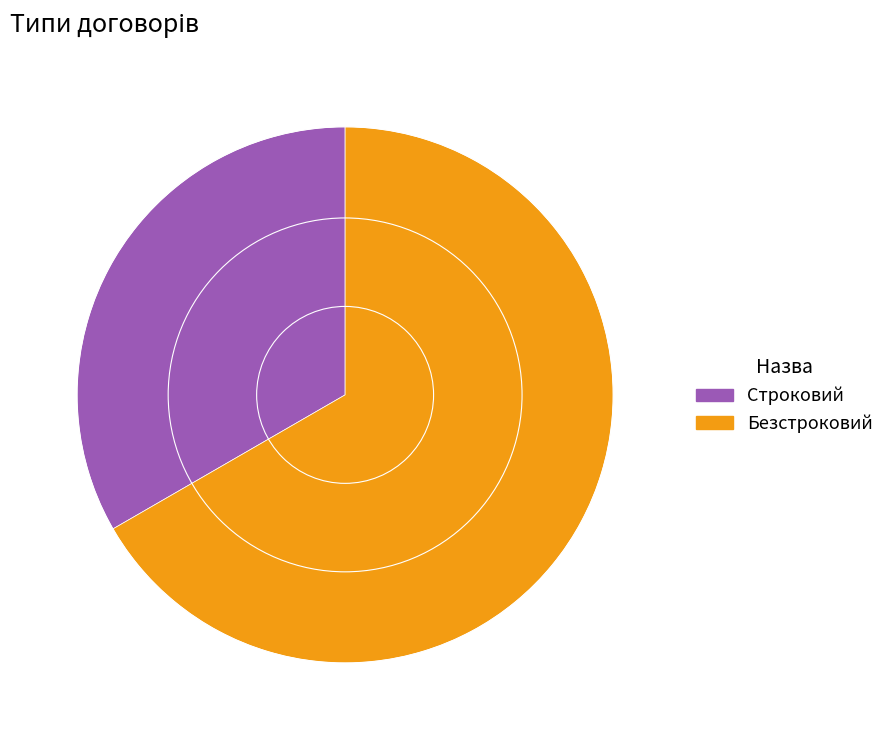

Is the sum of Безстроковий and Строковий greater than half?

Yes